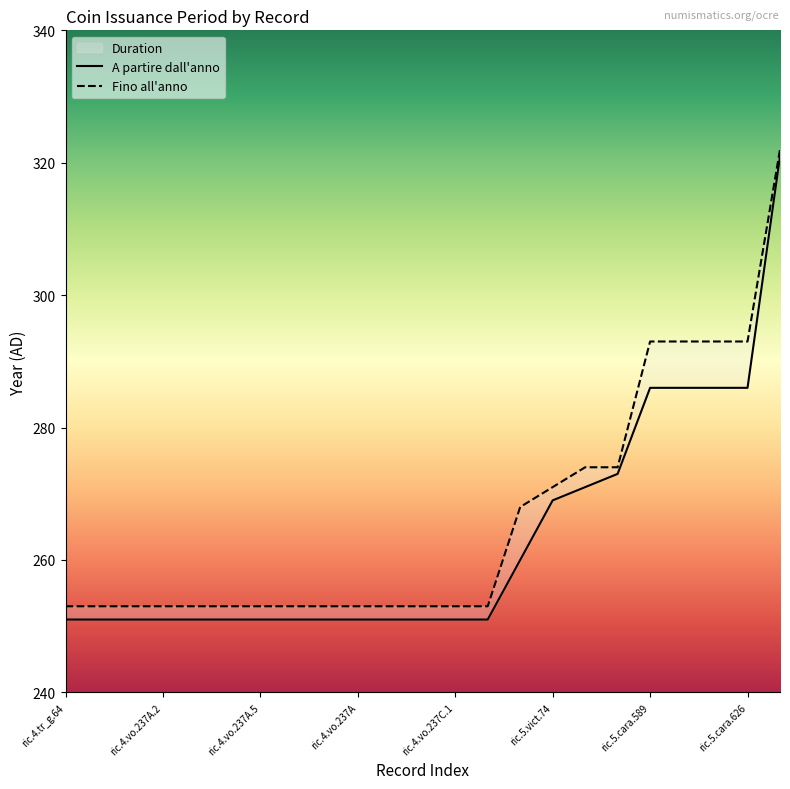

Which series has the widest spread of values?

A partire dall'anno